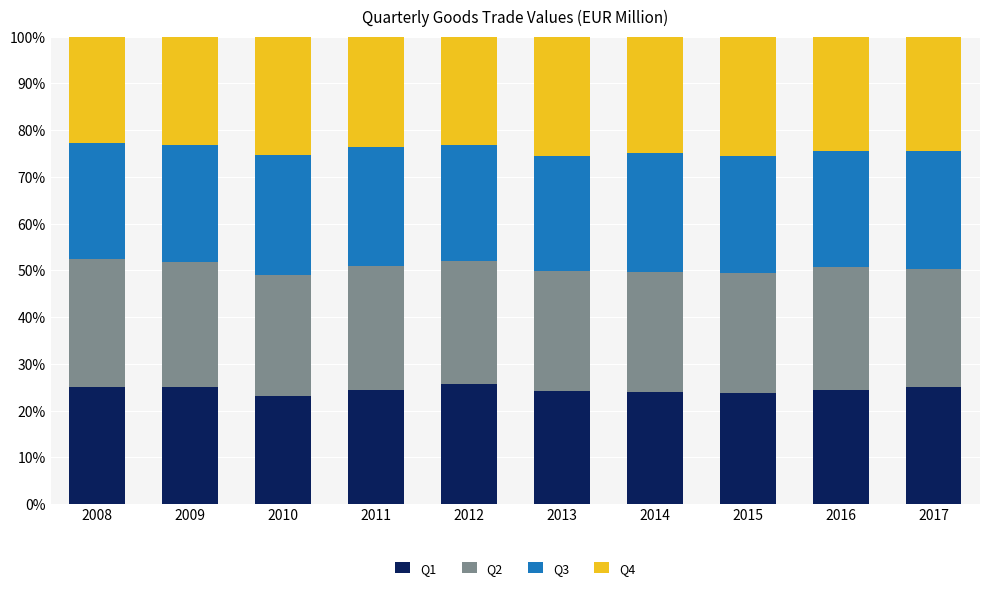

What is the total value across all series at 2013?

100.0